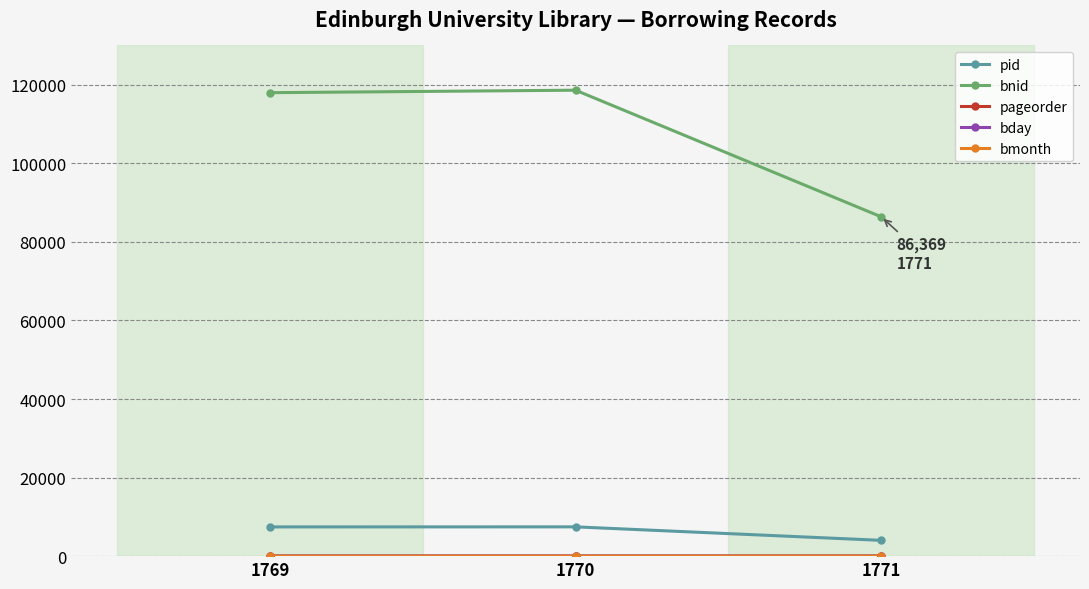

How many lines are shown in the chart?

5